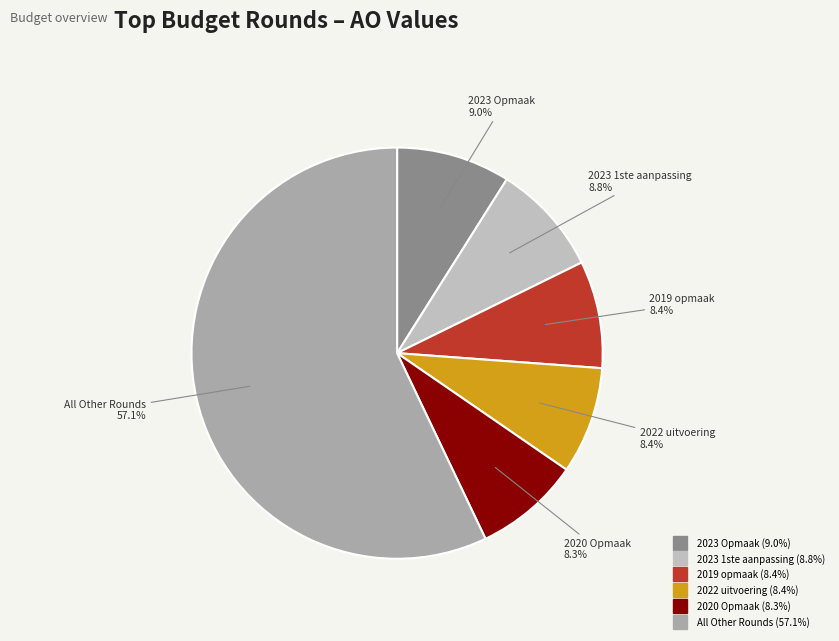

How many segments does this pie chart have?

6